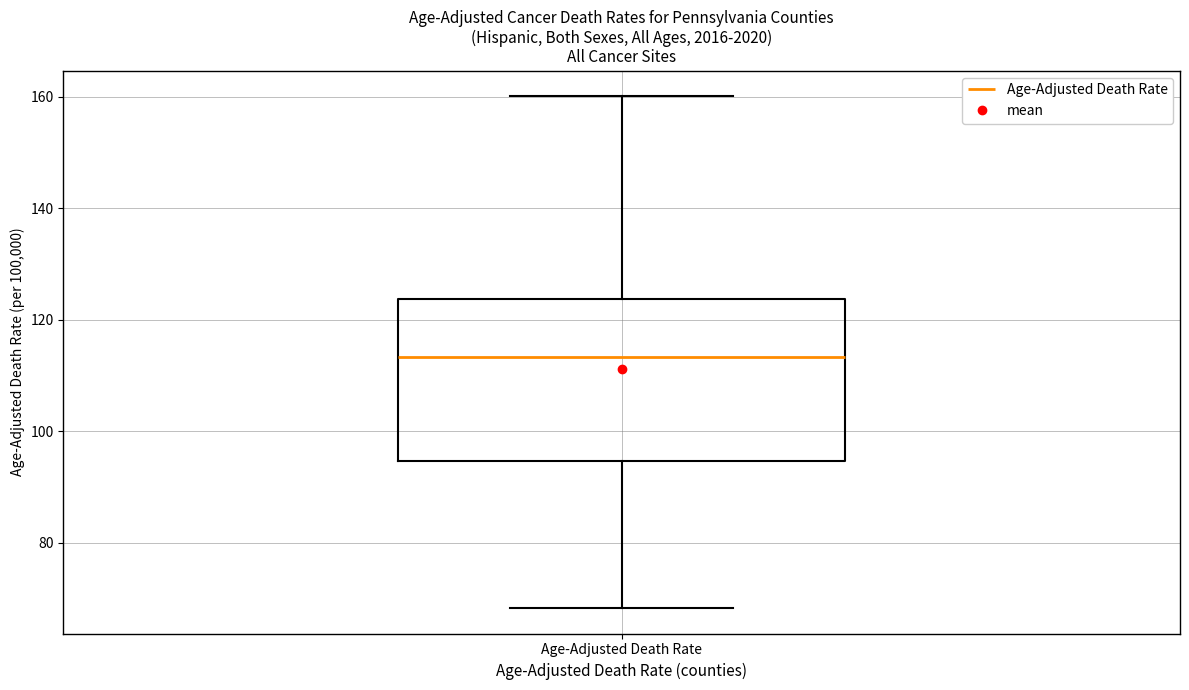

Where is the upper edge of the box for Age-Adjusted Death Rate on the y-axis? The values are not printed on the chart, so give them approximately, as read against the axis.

124